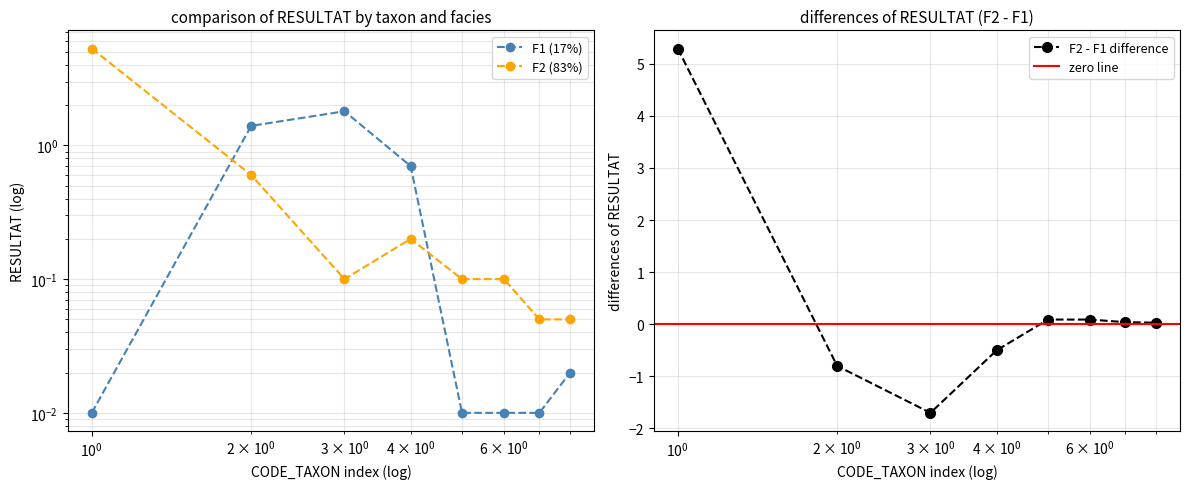

What is the maximum value shown in the chart?

5.3